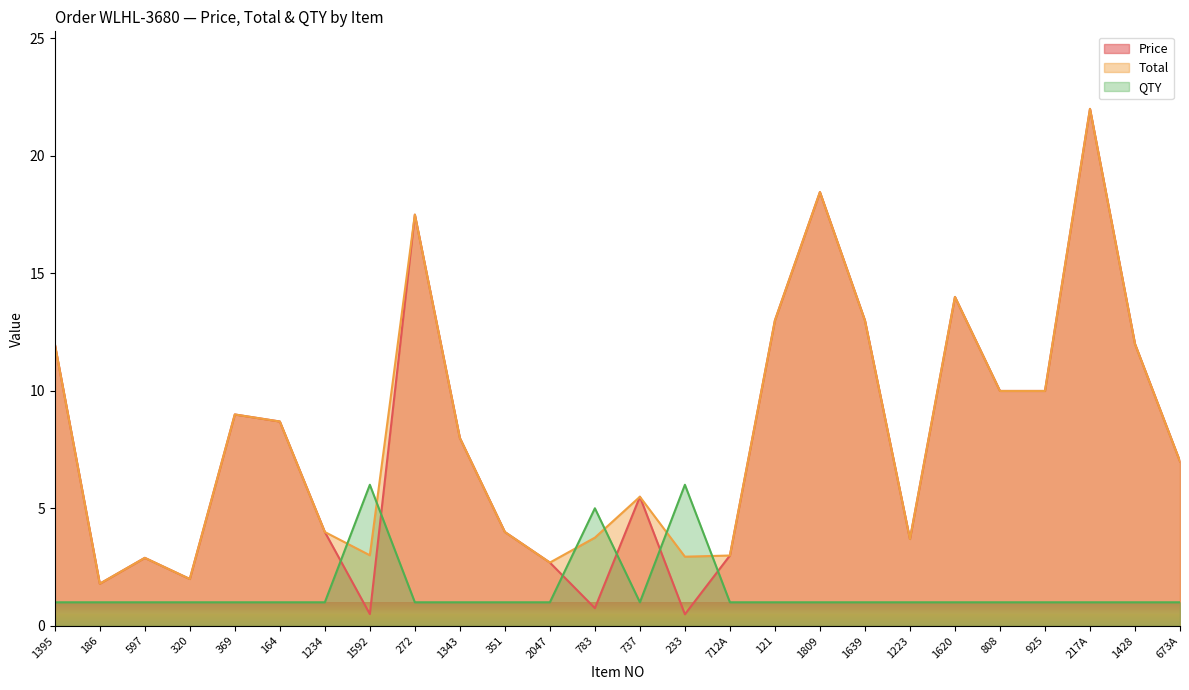

The Price series shows 4.5 at 2047. True or false?

False